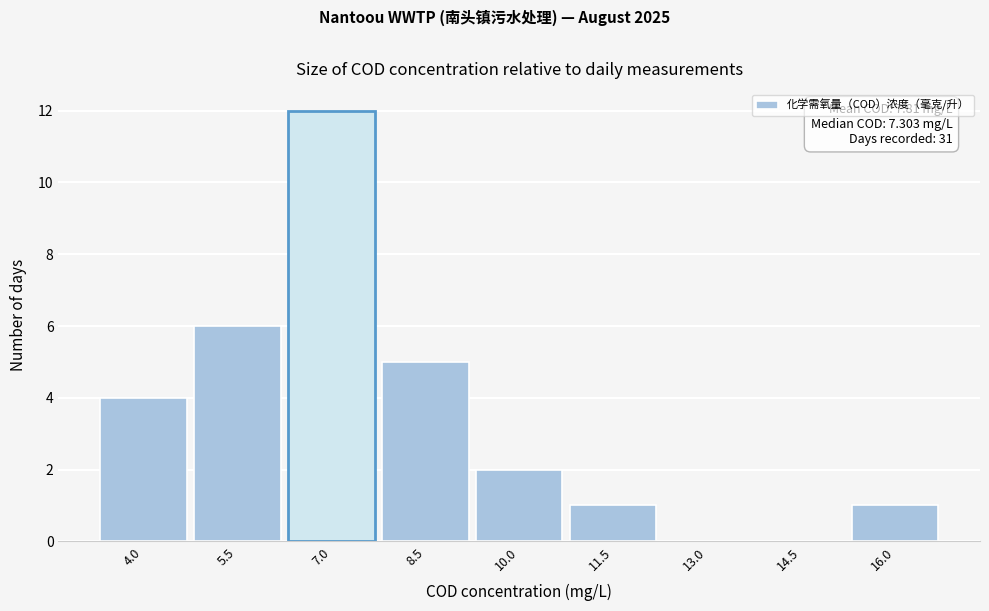

Reading left to right, extract all data points from this chart.

4.0=4	5.5=6	7.0=12	8.5=5	10.0=2	11.5=1	13.0=0	14.5=0	16.0=1